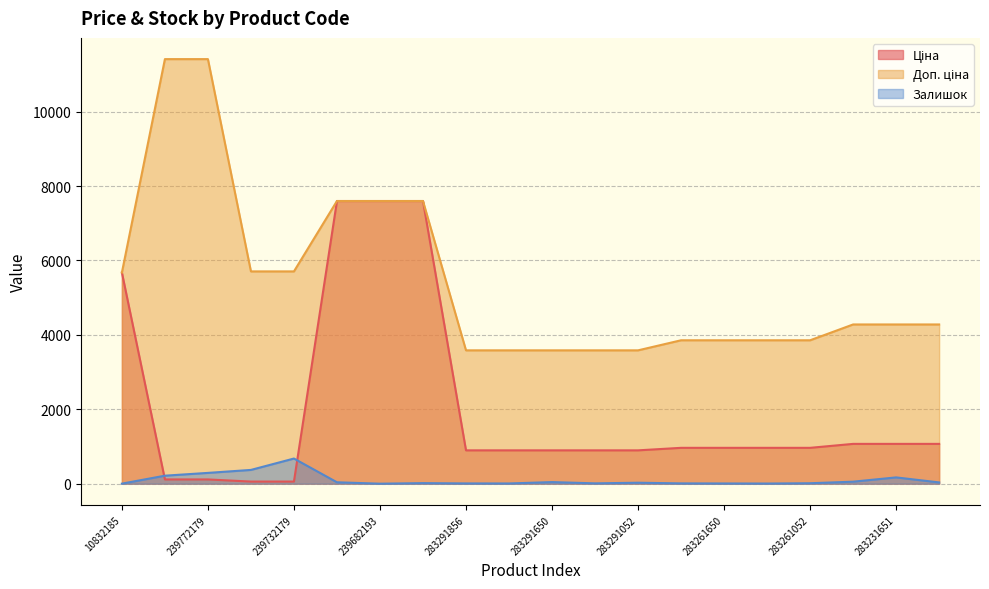

Where is the first local minimum for Залишок?

239682193